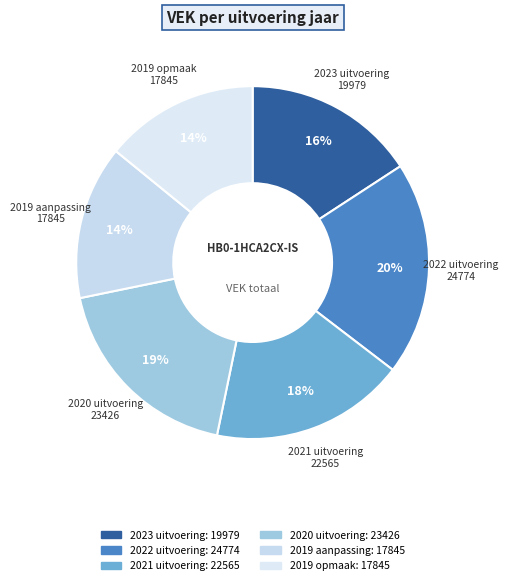

To the nearest percent, what portion does 2021 uitvoering represent?

18%